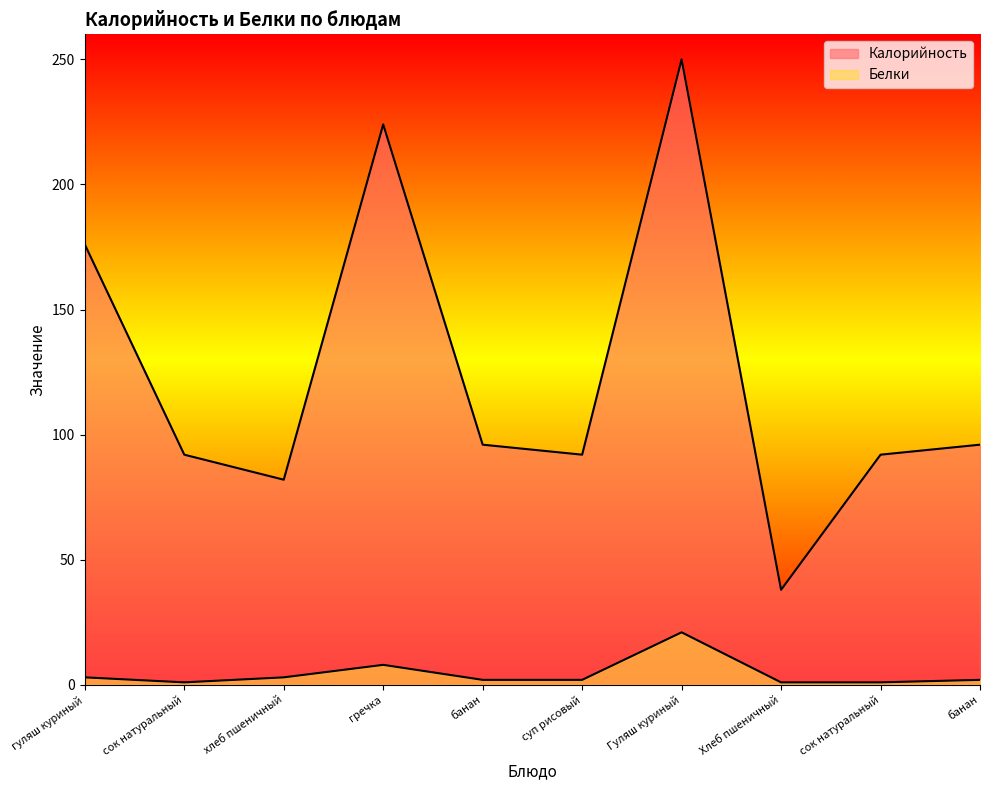

What is the approximate value of Калорийность at суп рисовый, to the nearest 10?

90